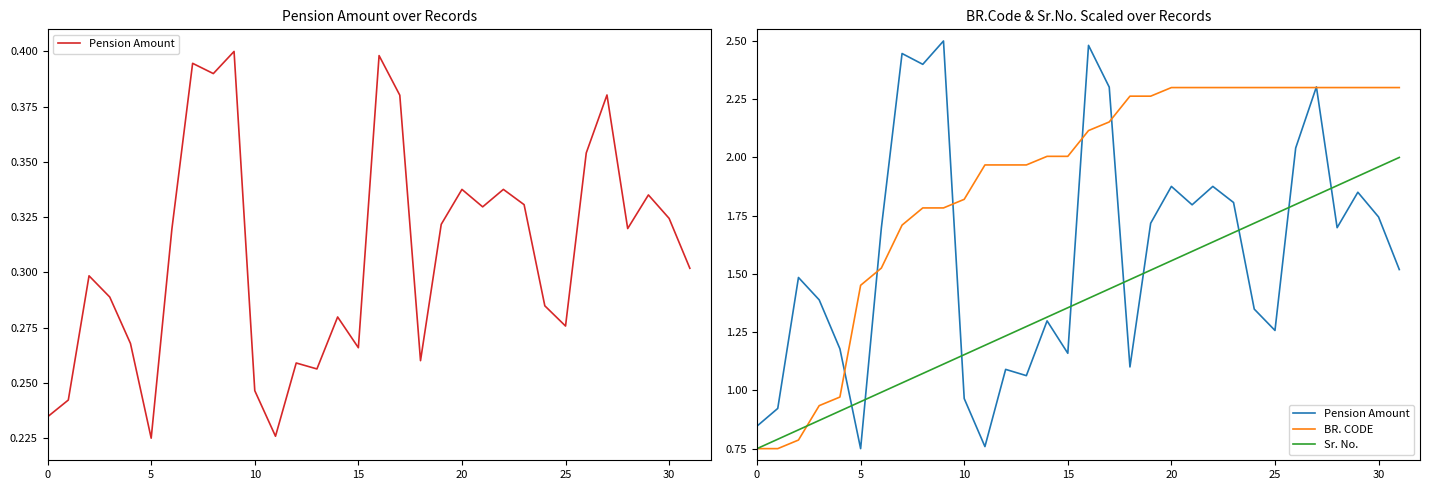

What are all the series names shown in the legend?

Pension Amount, BR. CODE, Sr. No.